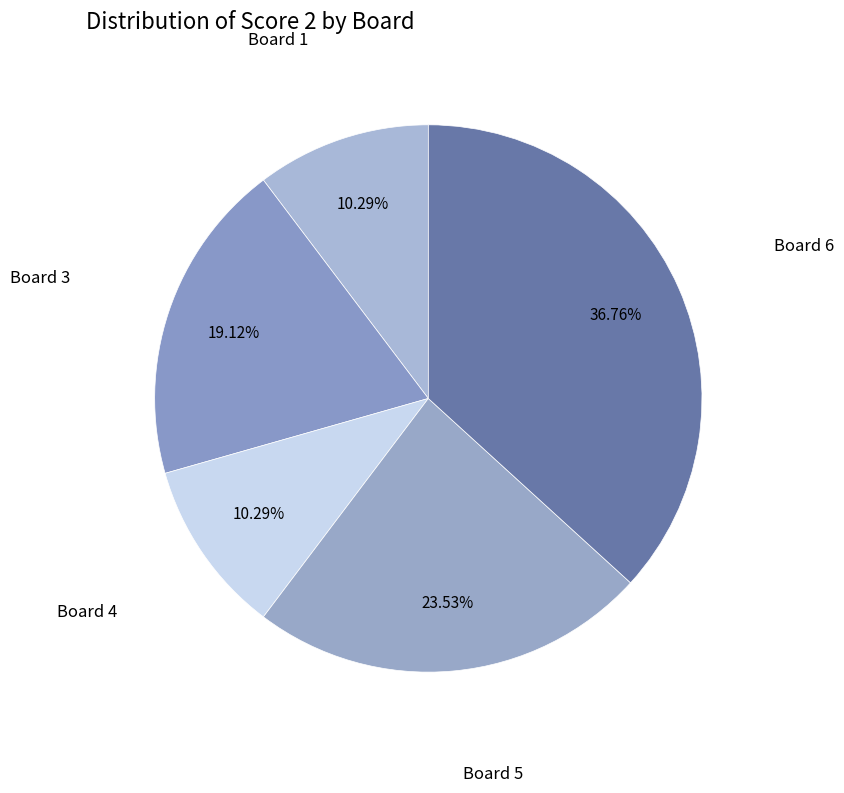

Count the number of slices in the pie.

5